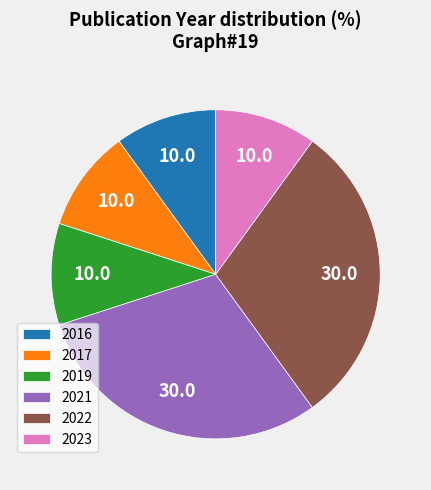

Is there a majority slice in this chart?

No